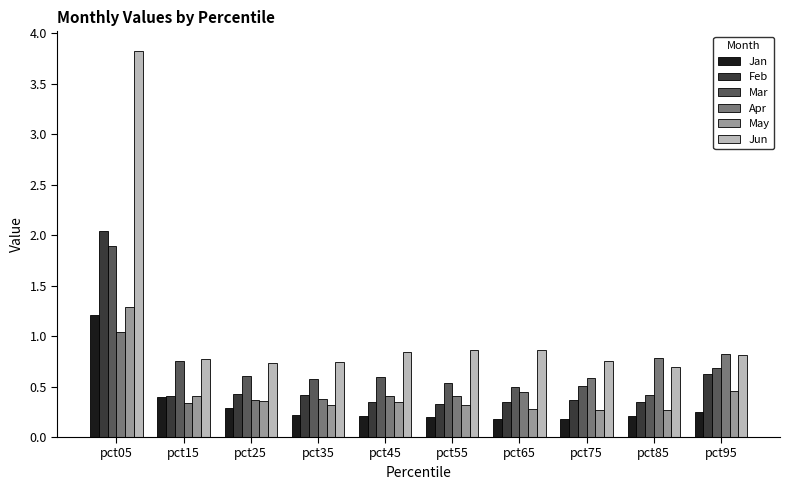

What is the sum of all May values?

4.3